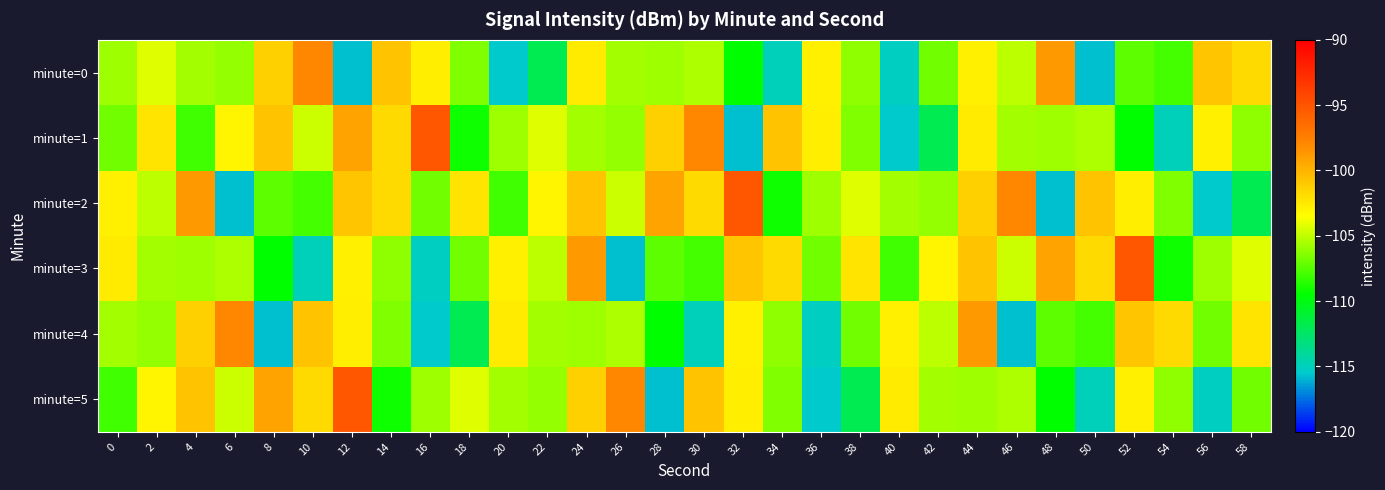

What is the spread (max minus min) of values at 50?

15.1